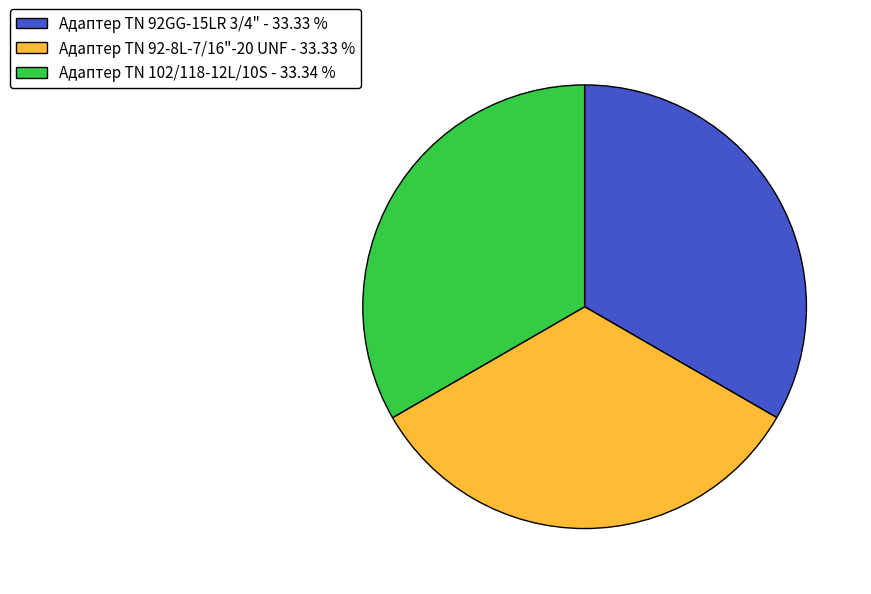

Is there a majority slice in this chart?

No